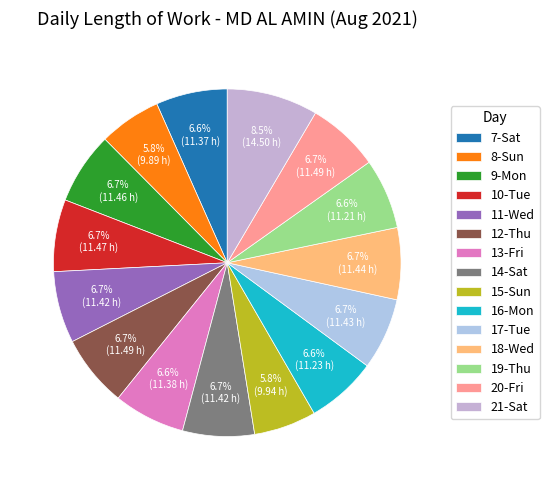

Count the number of slices in the pie.

15